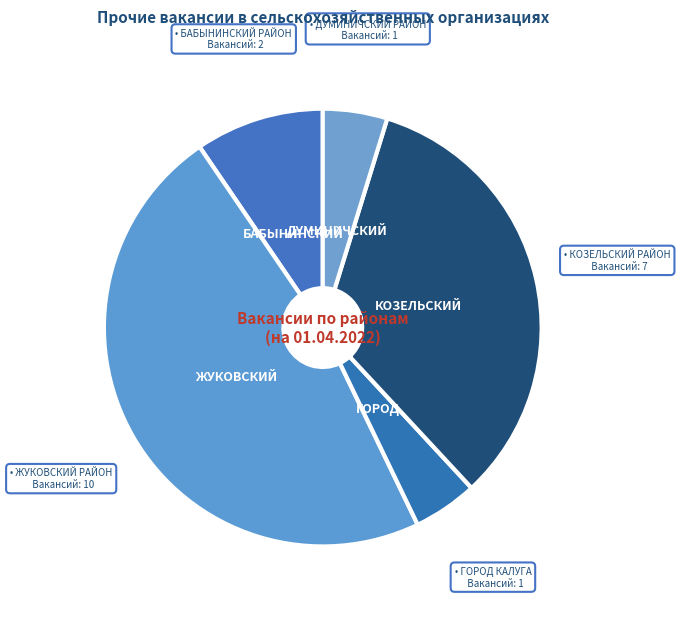

To the nearest percent, what is the average slice percentage?

20%